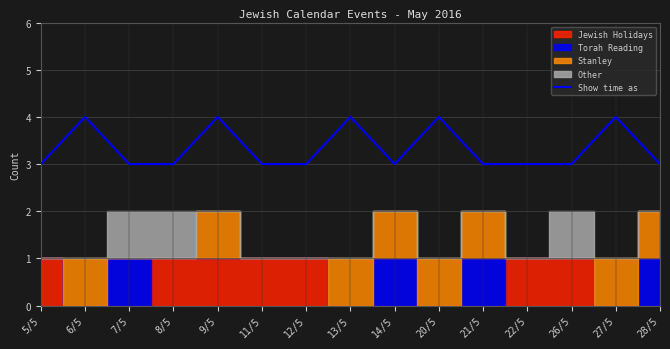

Reading left to right, transcribe all the data shown in this chart.

3	4	3	3	4	3	3	4	3	4	3	3	3	4	3